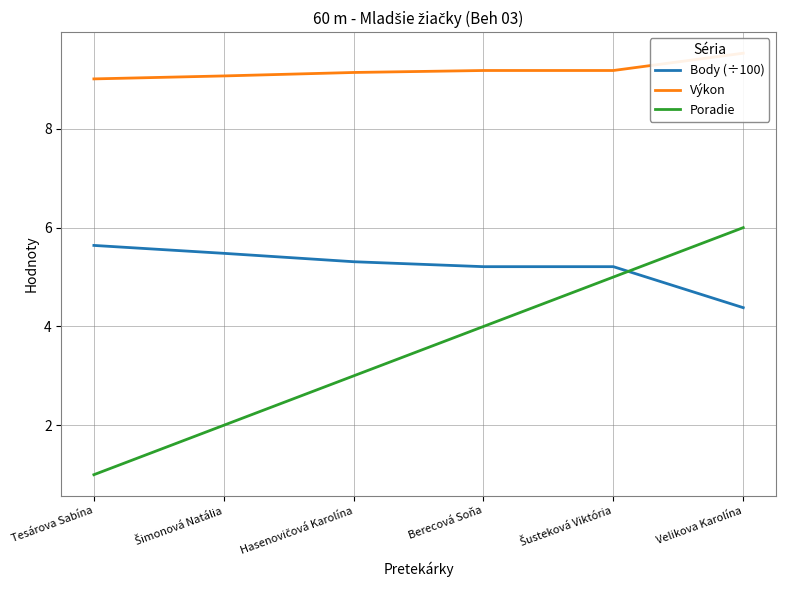

True or false: Poradie and Výkon cross at least once.

False